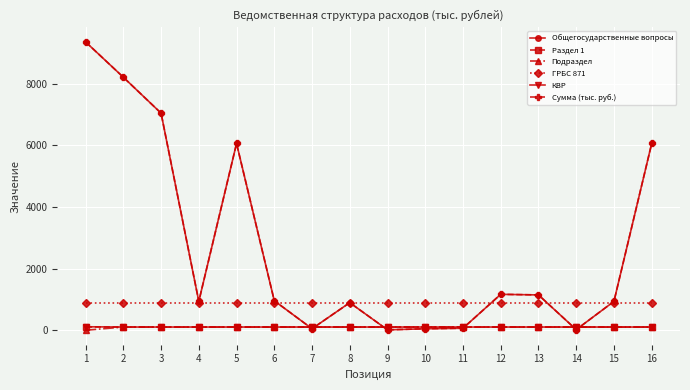

Where is Общегосударственные вопросы nearest to the value 4684?

5